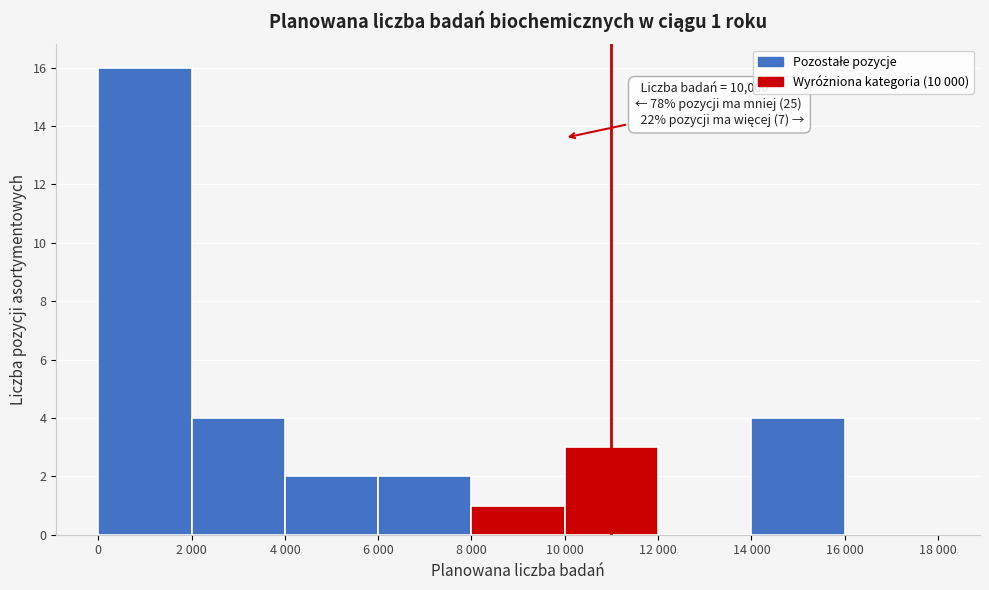

Reading left to right, what are all the values shown in this chart?

0=16	2 000=4	4 000=2	6 000=2	8 000=1	10 000=3	12 000=0	14 000=4	16 000=0